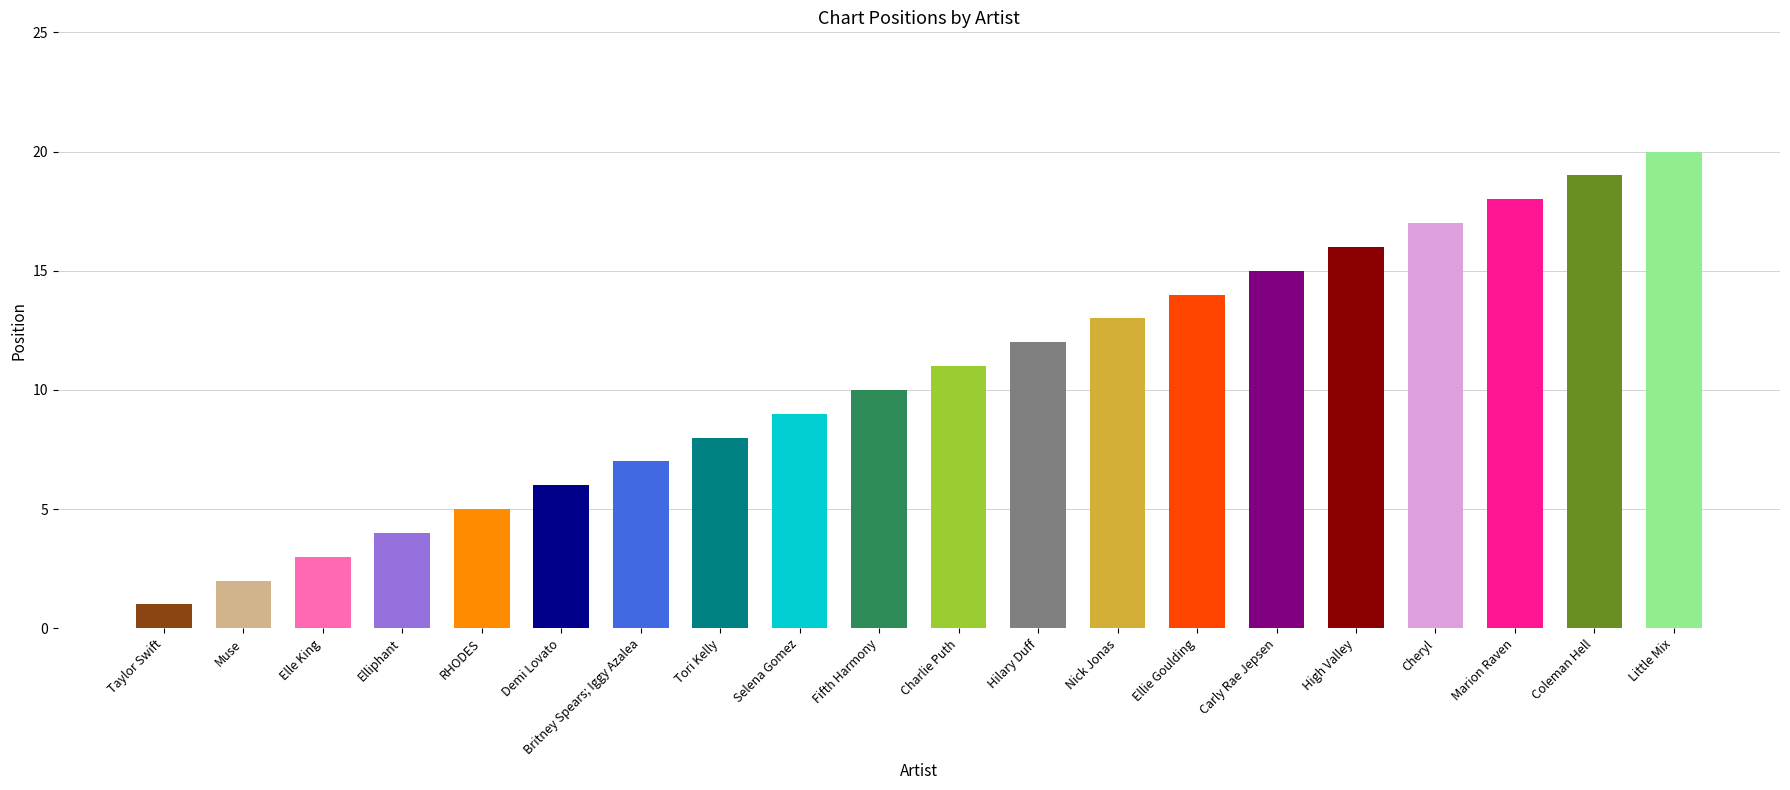

Reading left to right, list all the values displayed in this chart.

Taylor Swift=1	Muse=2	Elle King=3	Elliphant=4	RHODES=5	Demi Lovato=6	Britney Spears; Iggy Azalea=7	Tori Kelly=8	Selena Gomez=9	Fifth Harmony=10	Charlie Puth=11	Hilary Duff=12	Nick Jonas=13	Ellie Goulding=14	Carly Rae Jepsen=15	High Valley=16	Cheryl=17	Marion Raven=18	Coleman Hell=19	Little Mix=20